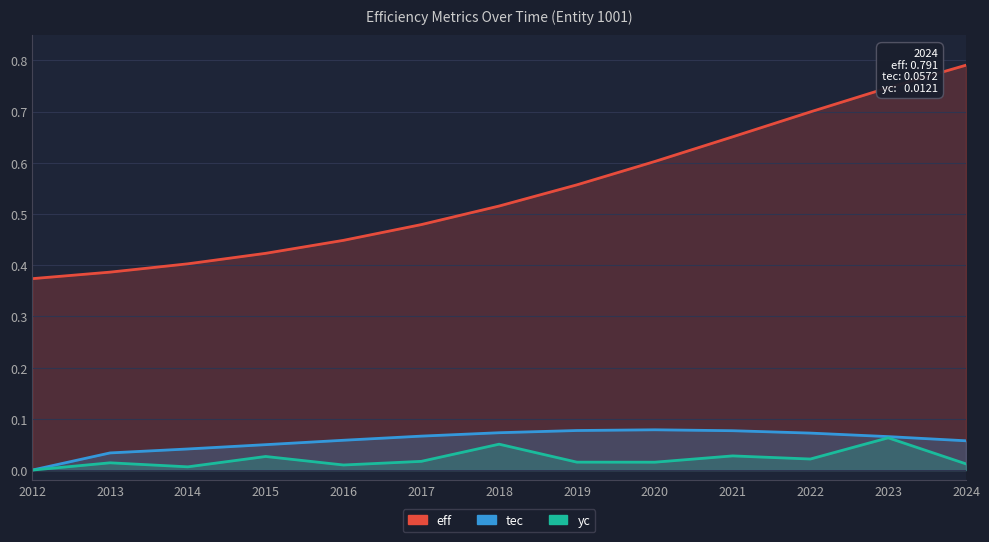

True or false: yc and eff intersect in this chart.

False